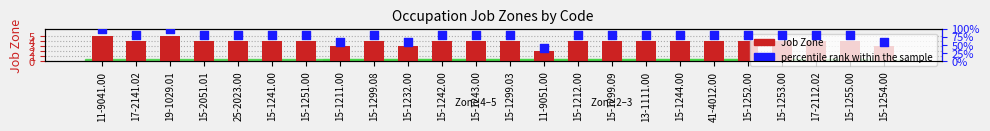

Which series reaches the maximum Y coordinate?

percentile rank within the sample